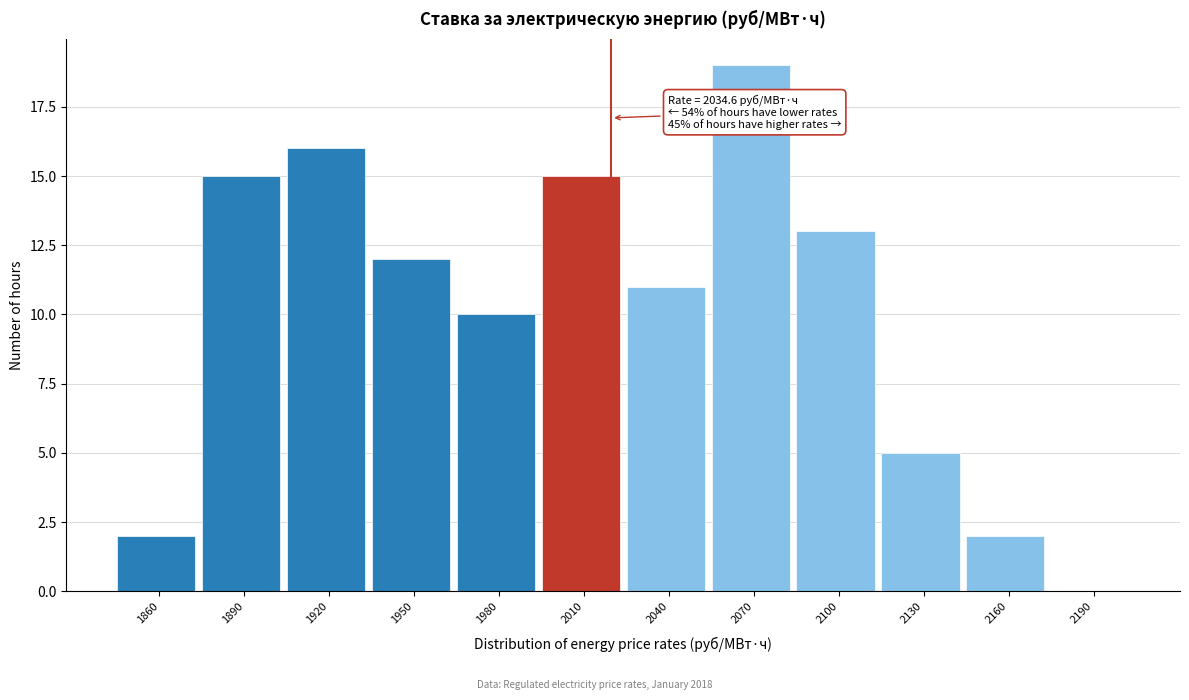

Reading left to right, list all the values displayed in this chart.

1860=2	1890=15	1920=16	1950=12	1980=10	2010=15	2040=11	2070=19	2100=13	2130=5	2160=2	2190=0